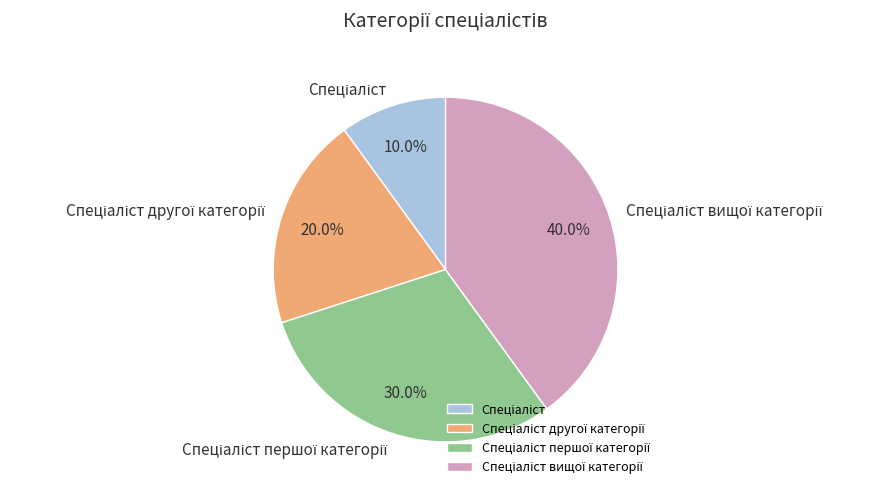

Is there a majority slice in this chart?

No